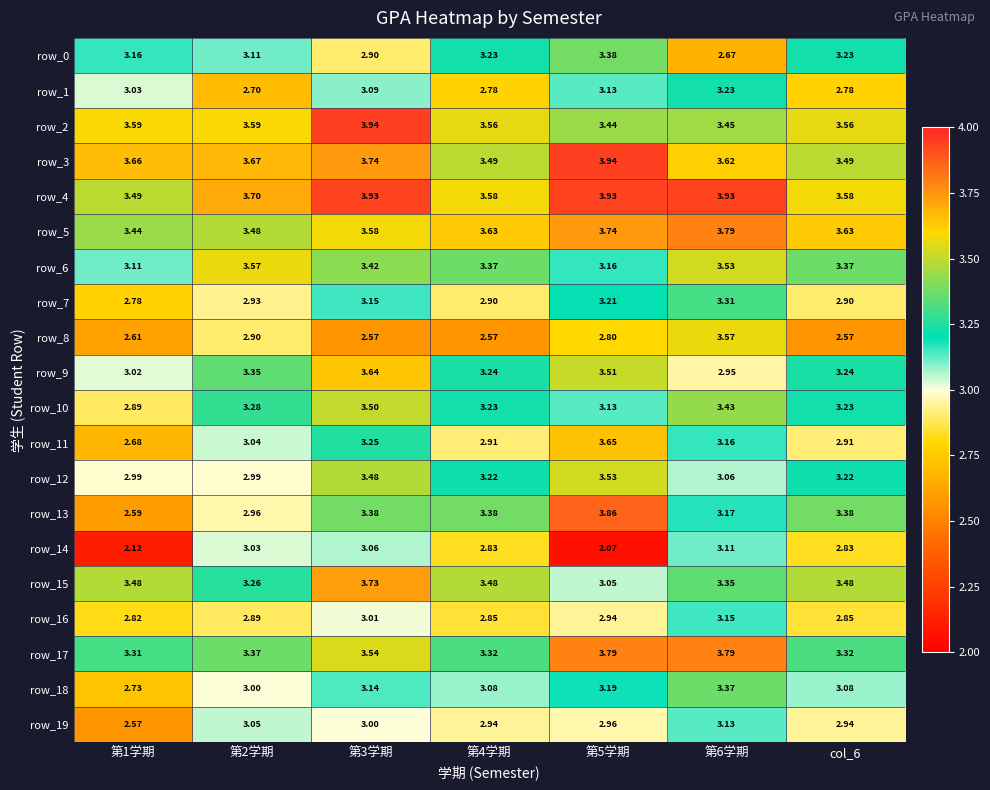

Is the value of row_19 at 第3学期 greater than the value of row_7 at col_6?

Yes